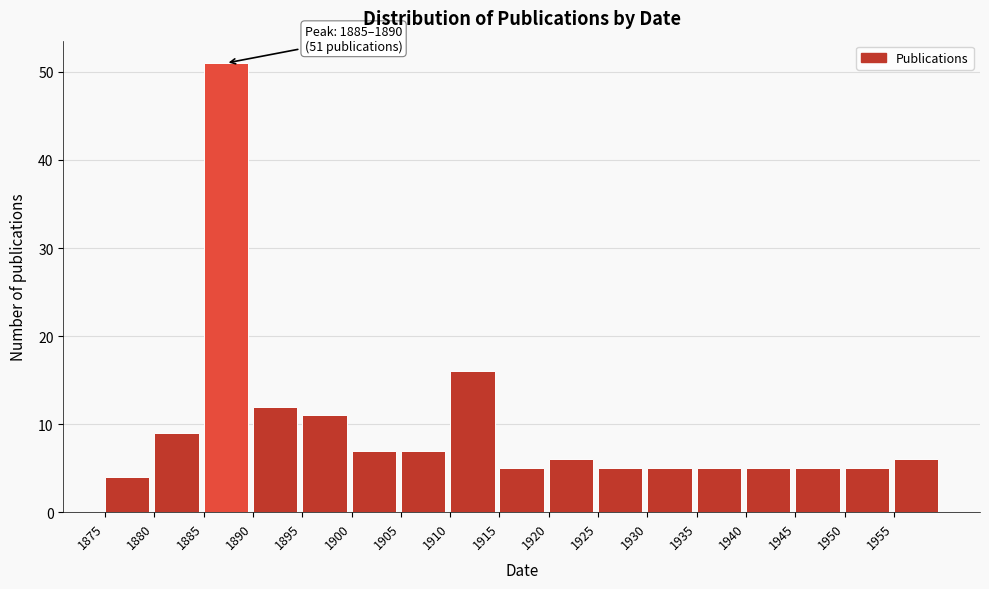

Over which range of the x-axis is the bar tallest?

1885 to 1890